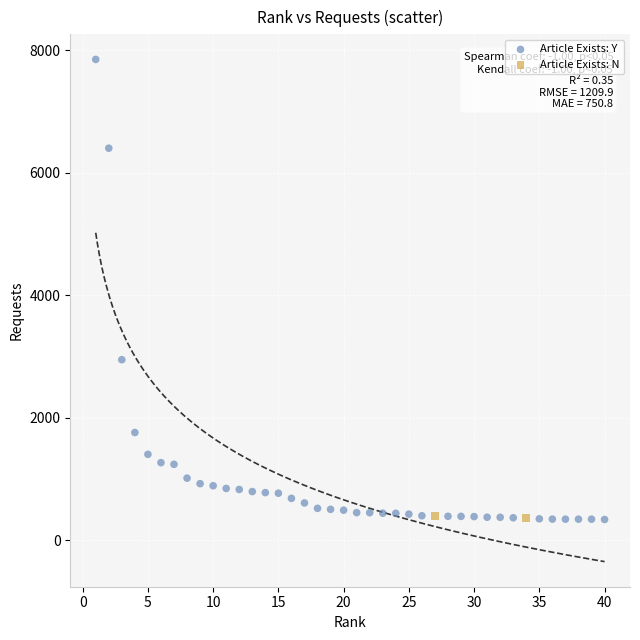

What are all the series names shown in the legend?

Article Exists: Y, Article Exists: N